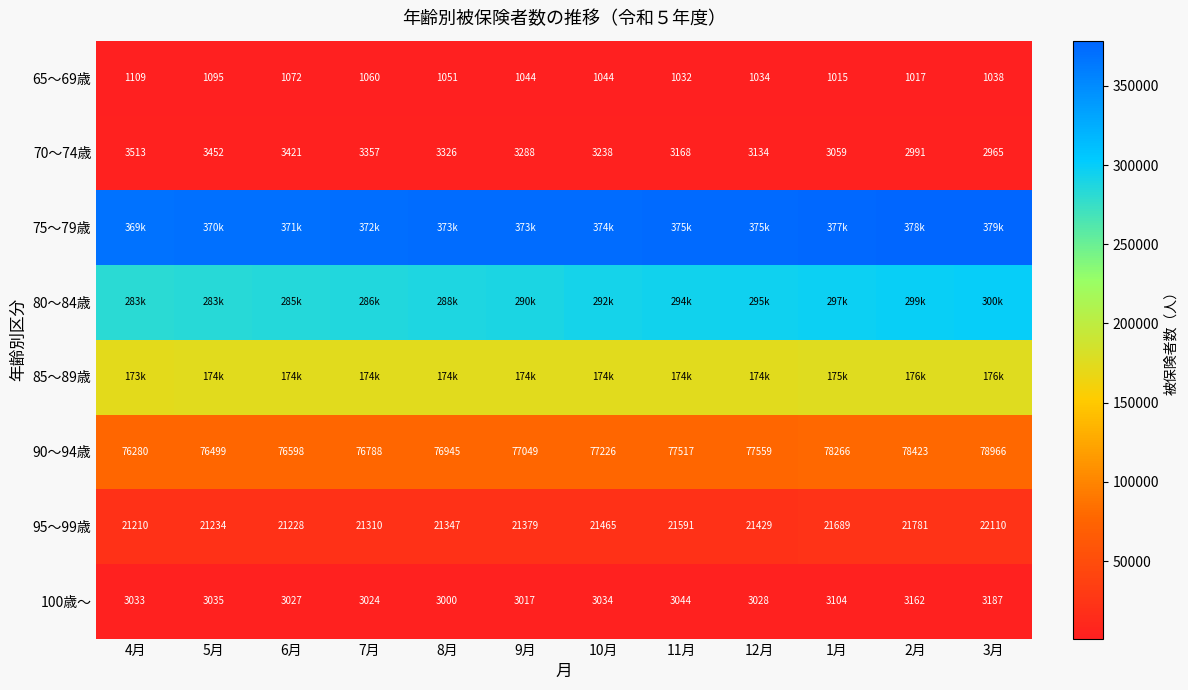

The 90～94歳 series shows 27567 at 7月. True or false?

False